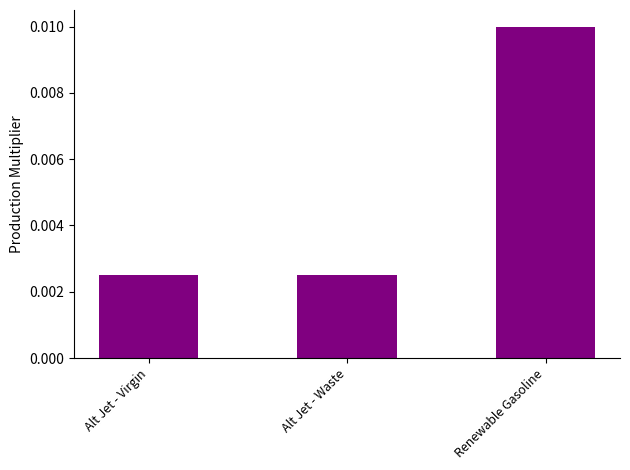

At which category does the chart reach its peak across all series?

Renewable Gasoline